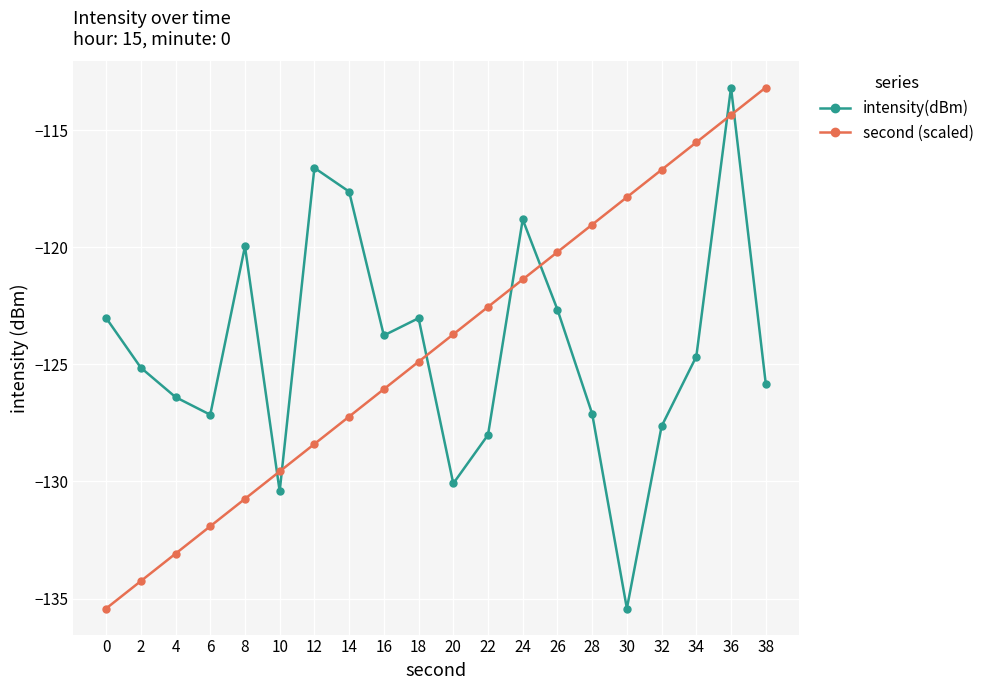

What are all the series names shown in the legend?

intensity(dBm), second (scaled)